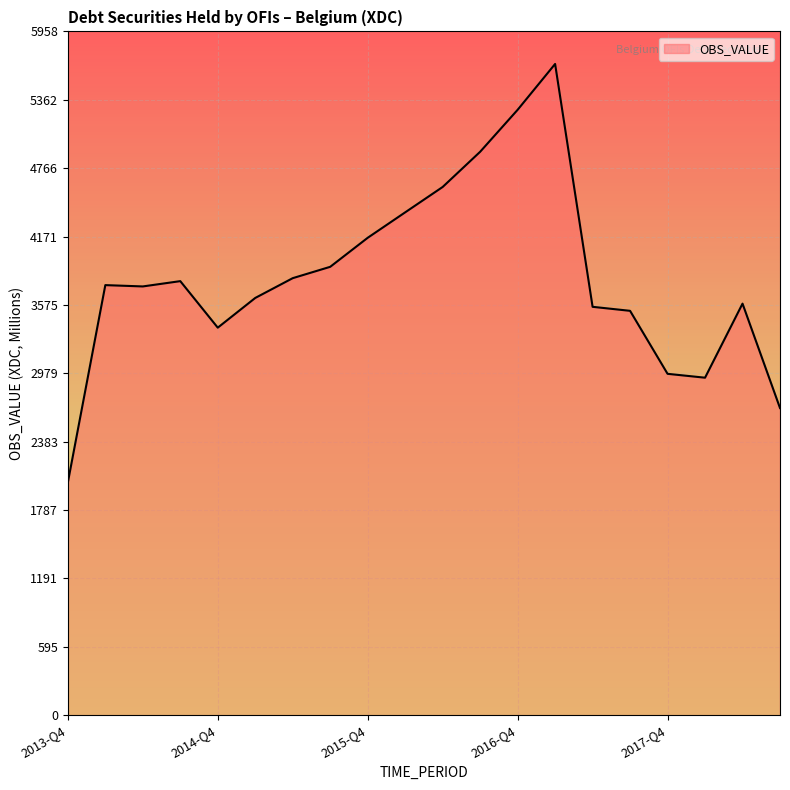

What is the average value?

3814.3